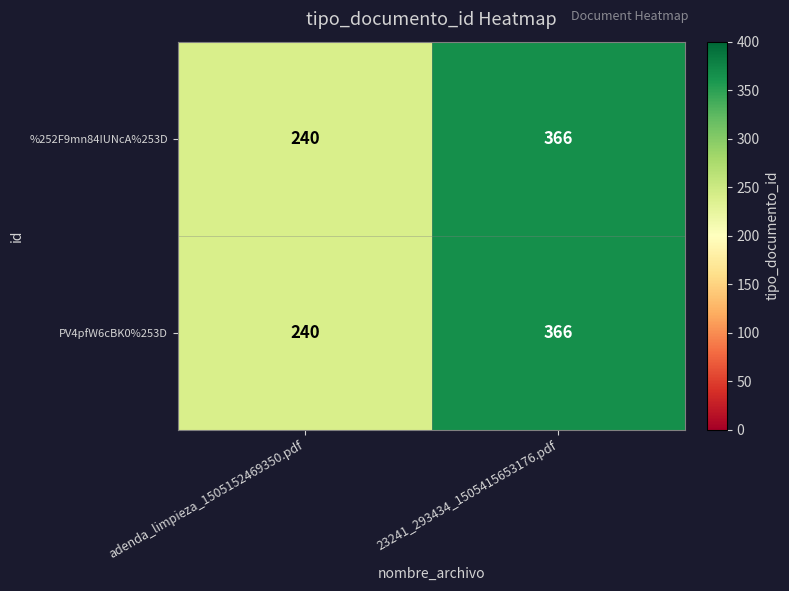

At how many categories does at least one series exceed 260?

1